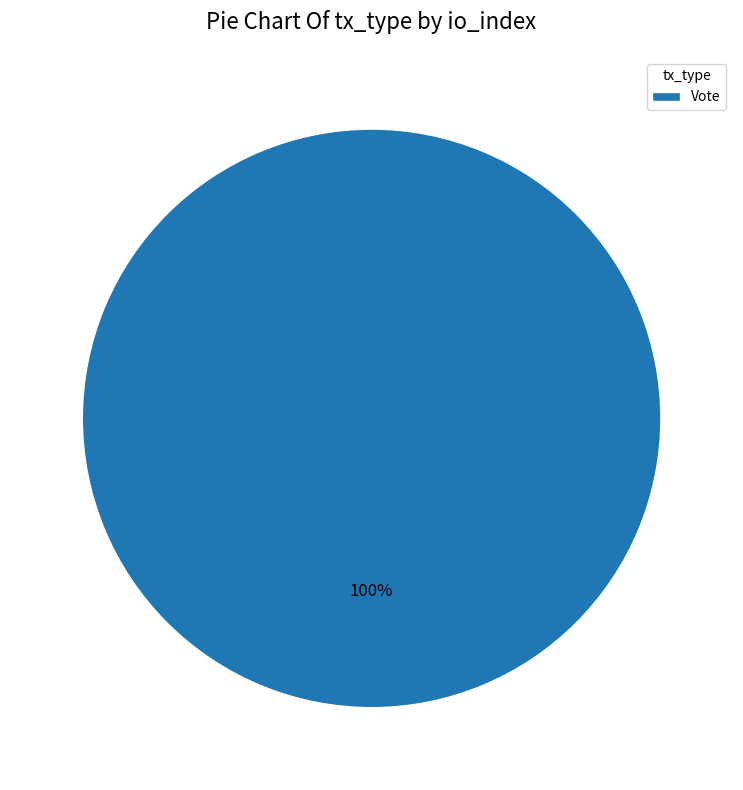

Which category accounts for the majority?

Vote